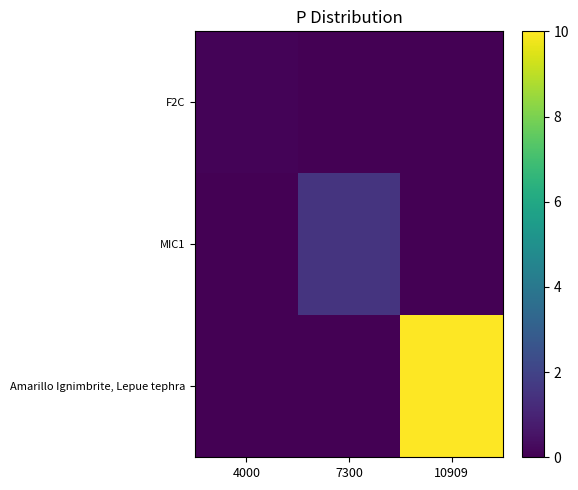

Reading left to right, what are all the values shown in this chart?

F2C: 4000=0.1	7300=0.0	10909=0.0
MIC1: 4000=0.0	7300=1.5	10909=0.0
Amarillo Ignimbrite, Lepue tephra: 4000=0.0	7300=0.0	10909=10.0